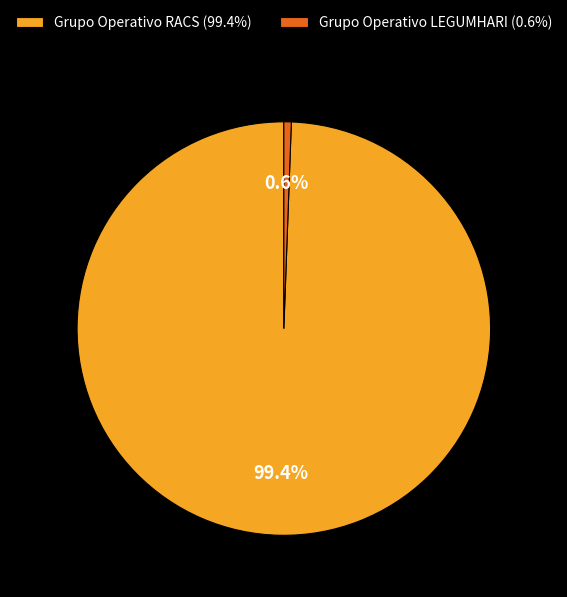

To the nearest percent, what portion does Grupo Operativo RACS represent?

99%